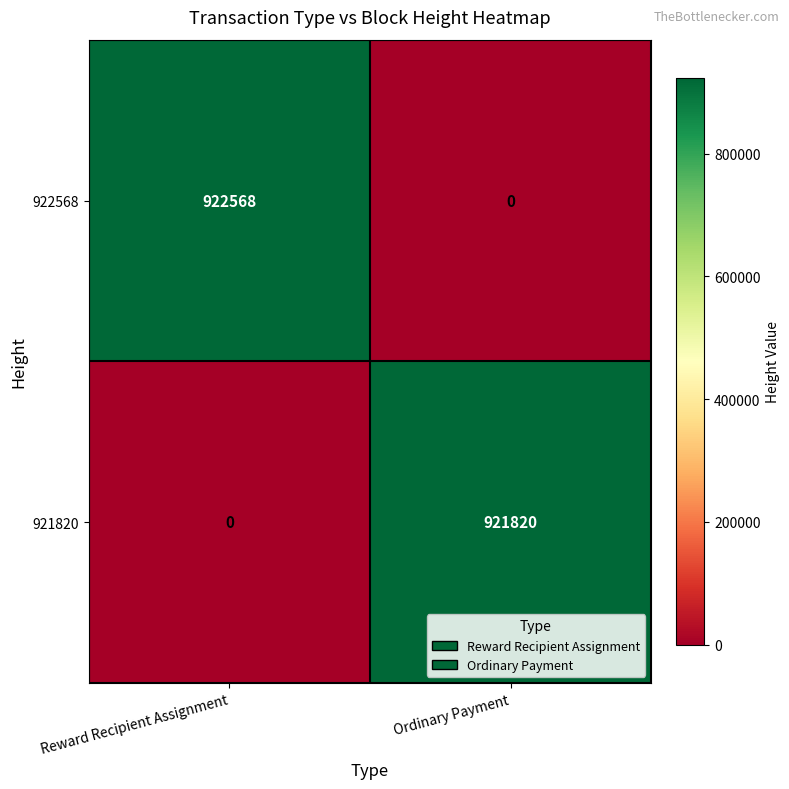

What is the average value of the 921820 series?

460910